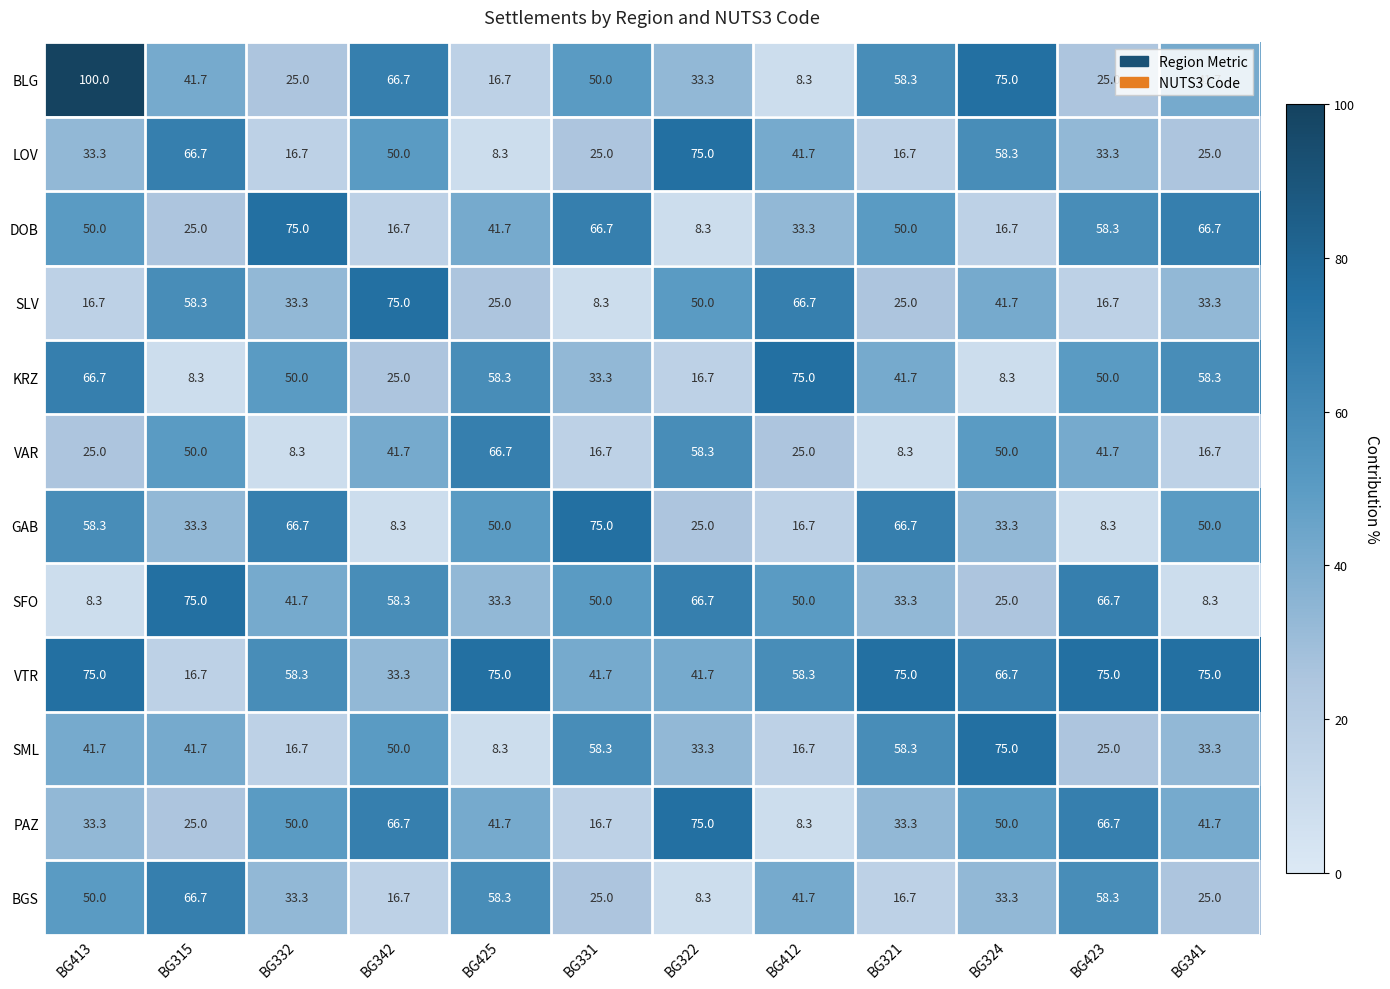

What is the average value of the GAB series?

41.0